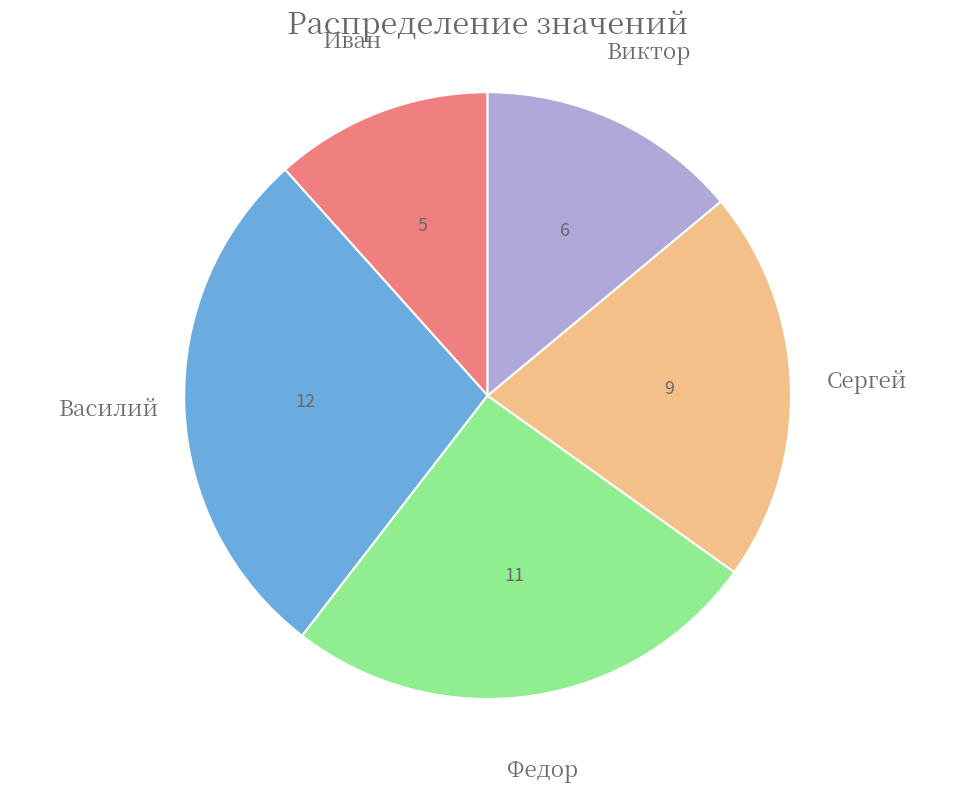

Is there a majority slice in this chart?

No